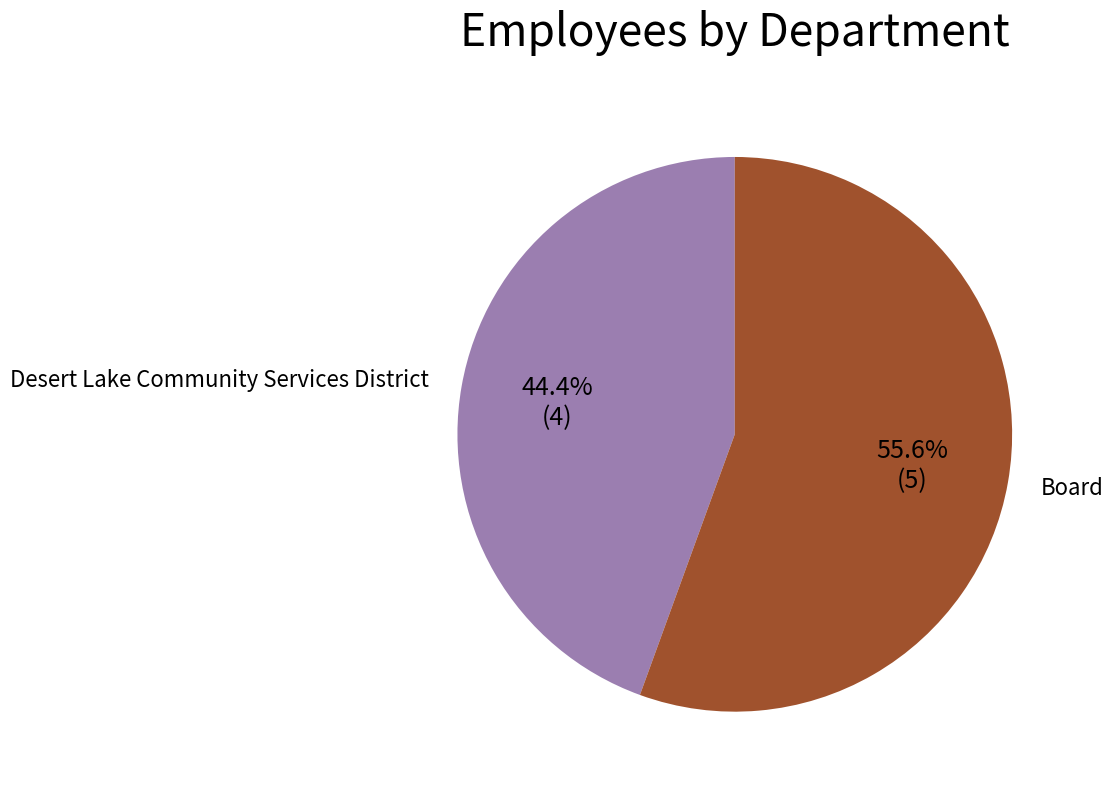

True or false: Desert Lake Community Services District accounts for 44% of the total.

True